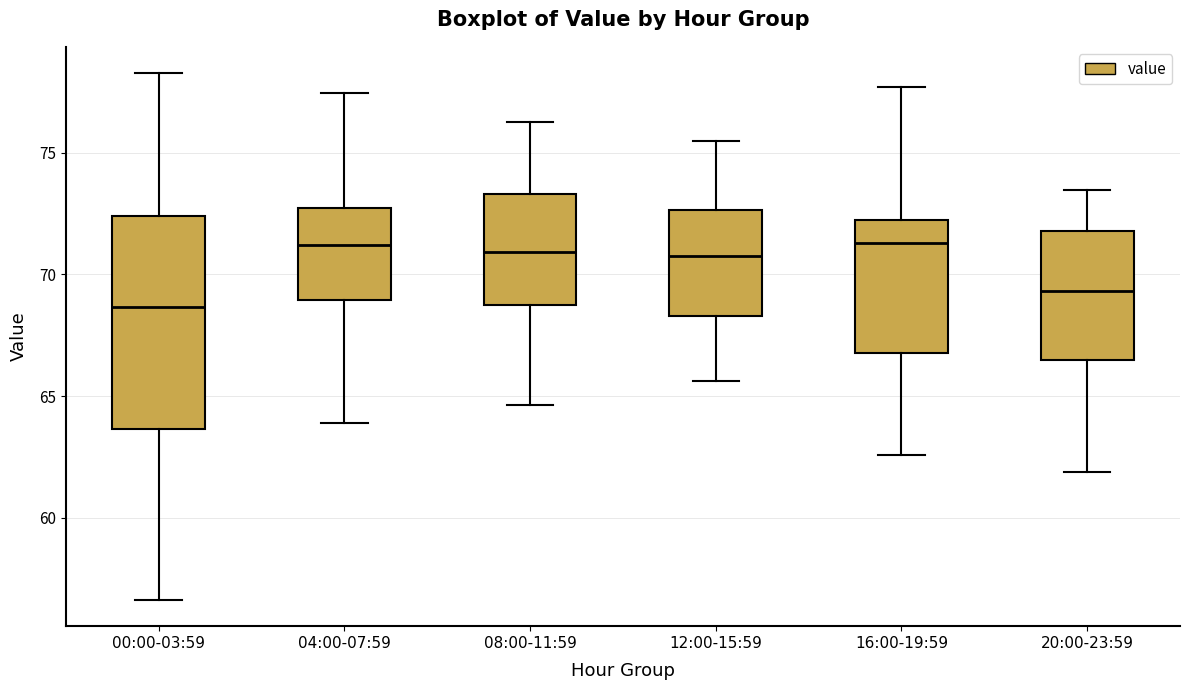

Reading left to right, read every box against the y-axis: the position of its median line, the range the box covers, and the ends of its whiskers. The values are not printed on the chart, so give them approximately, as read against the axis.

00:00-03:59: median 68.5, box 63.5 to 72.5, whiskers 56.5 to 78.5
04:00-07:59: median 71.0, box 69.0 to 72.5, whiskers 64.0 to 77.5
08:00-11:59: median 71.0, box 69.0 to 73.5, whiskers 64.5 to 76.5
12:00-15:59: median 71.0, box 68.5 to 72.5, whiskers 65.5 to 75.5
16:00-19:59: median 71.5, box 67.0 to 72.0, whiskers 62.5 to 77.5
20:00-23:59: median 69.5, box 66.5 to 72.0, whiskers 62.0 to 73.5